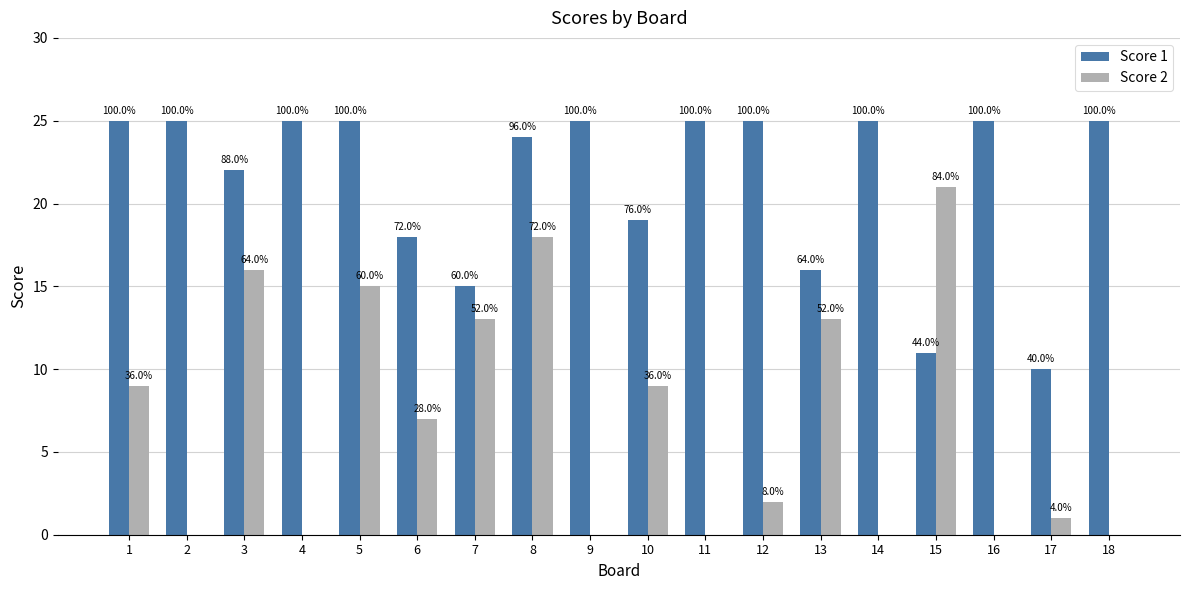

What is the value of the Score 2 bar at the 17th from the left?

1